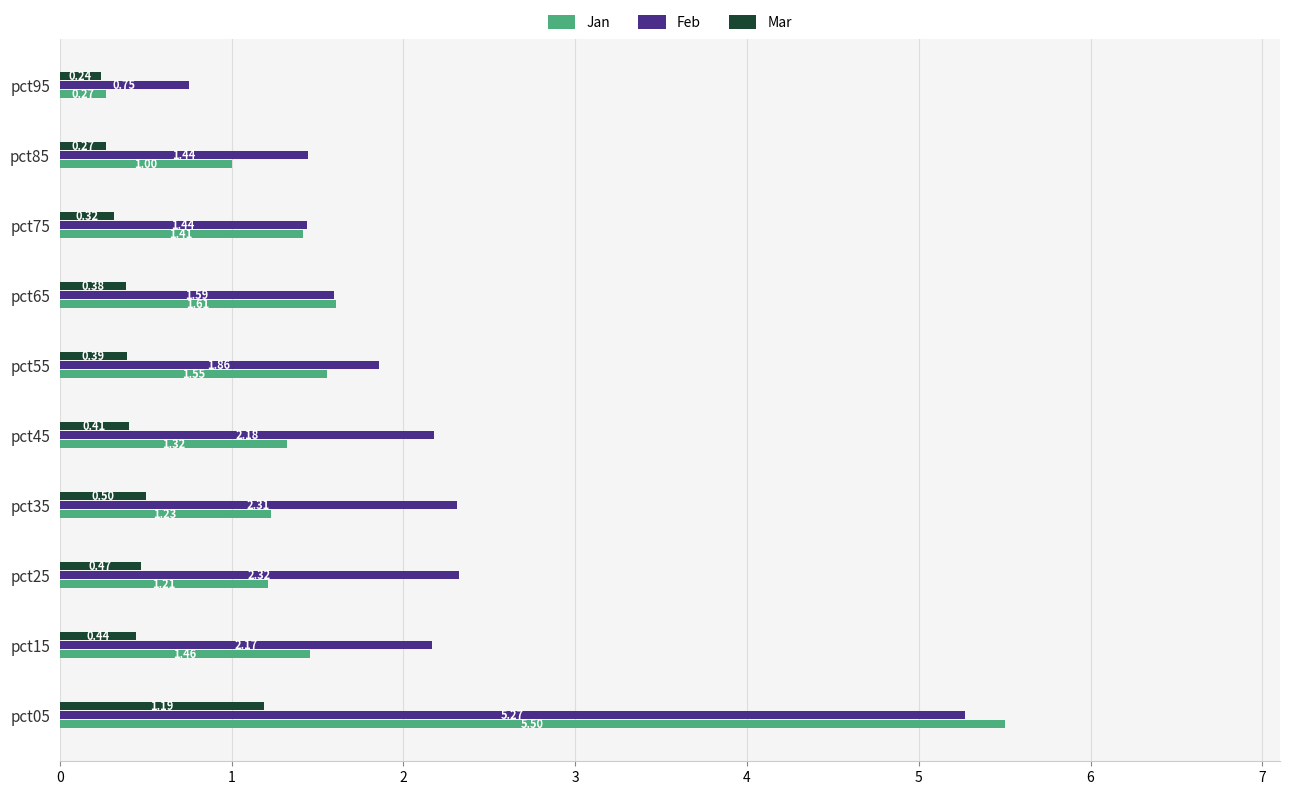

At which category is the sum across all series the highest?

pct05